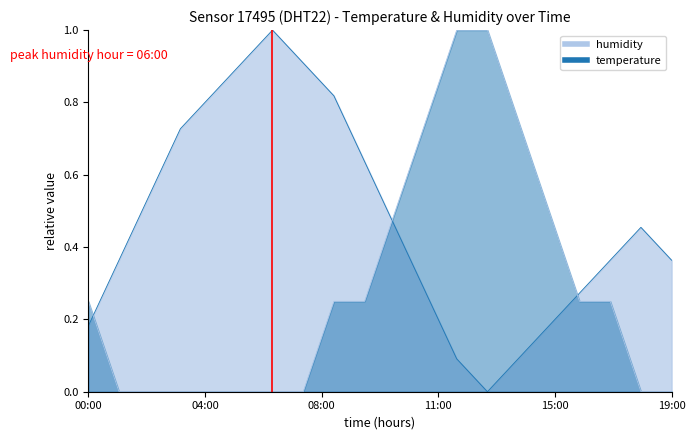

What is the label of the 12th point from the left?

11:00